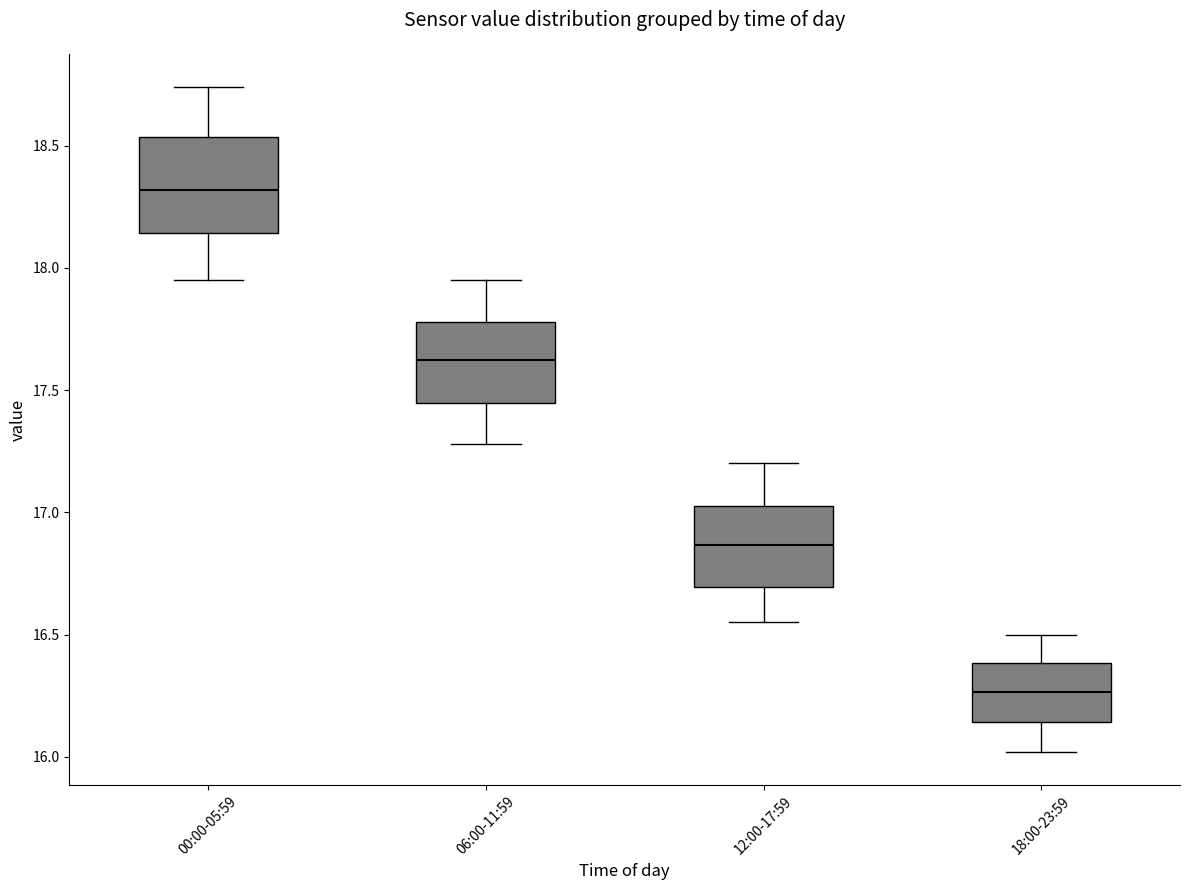

Where does the upper whisker of the box for 18:00-23:59 end on the y-axis? The values are not printed on the chart, so give them approximately, as read against the axis.

16.50